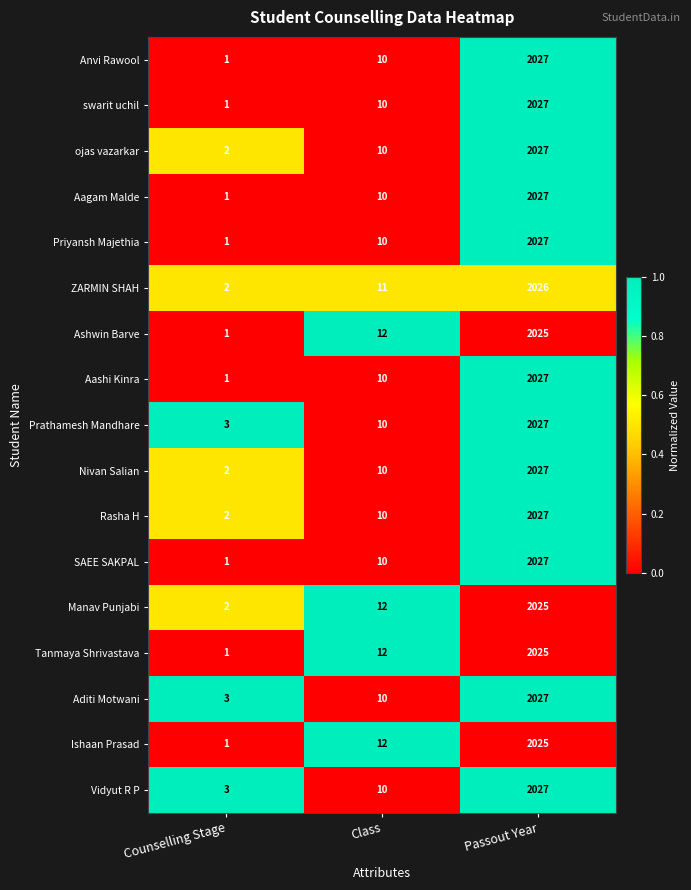

What is the total value across all series at Class?

179